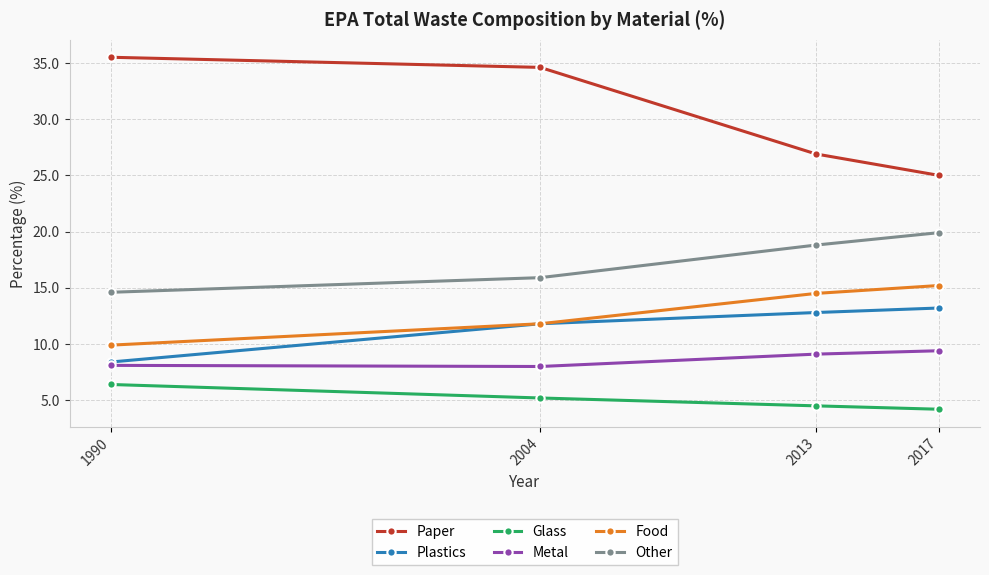

At which category does Metal reach its first local valley?

2004